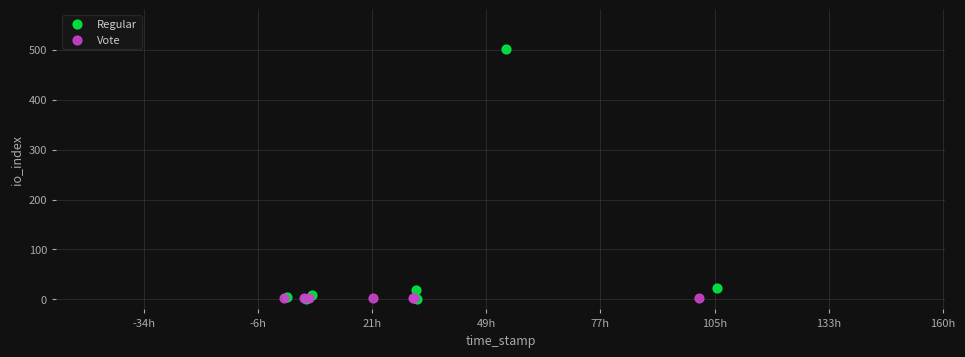

What are all the series names shown in the legend?

Regular, Vote